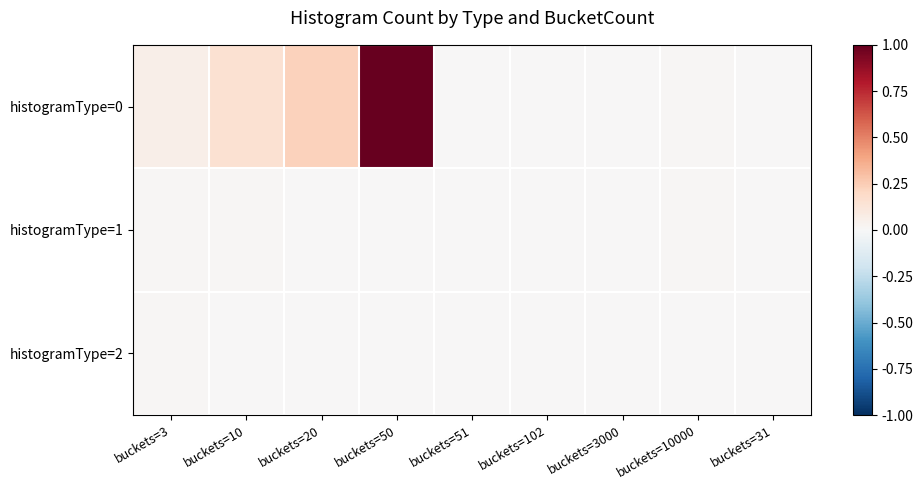

How many series are shown in this chart?

3